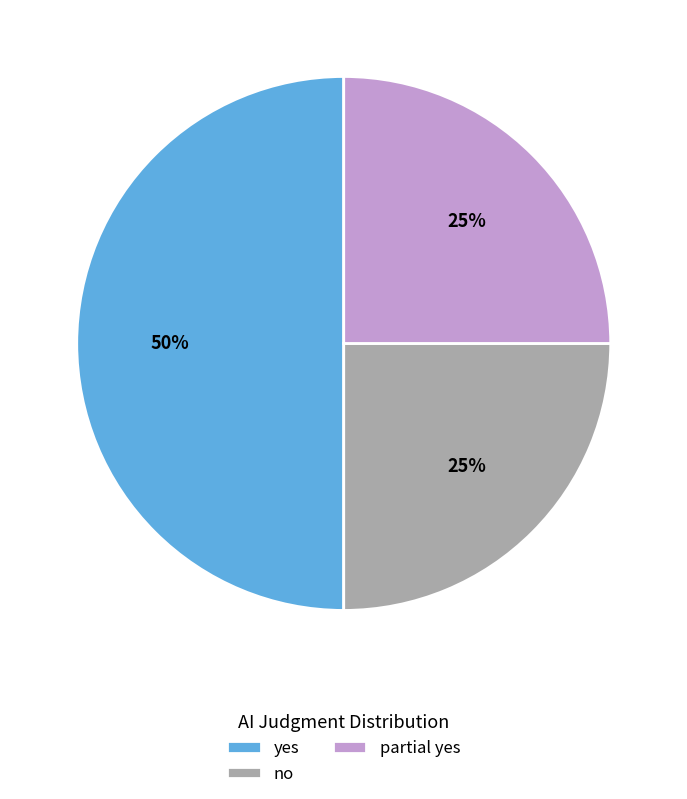

Does partial yes represent more than half of the total?

No